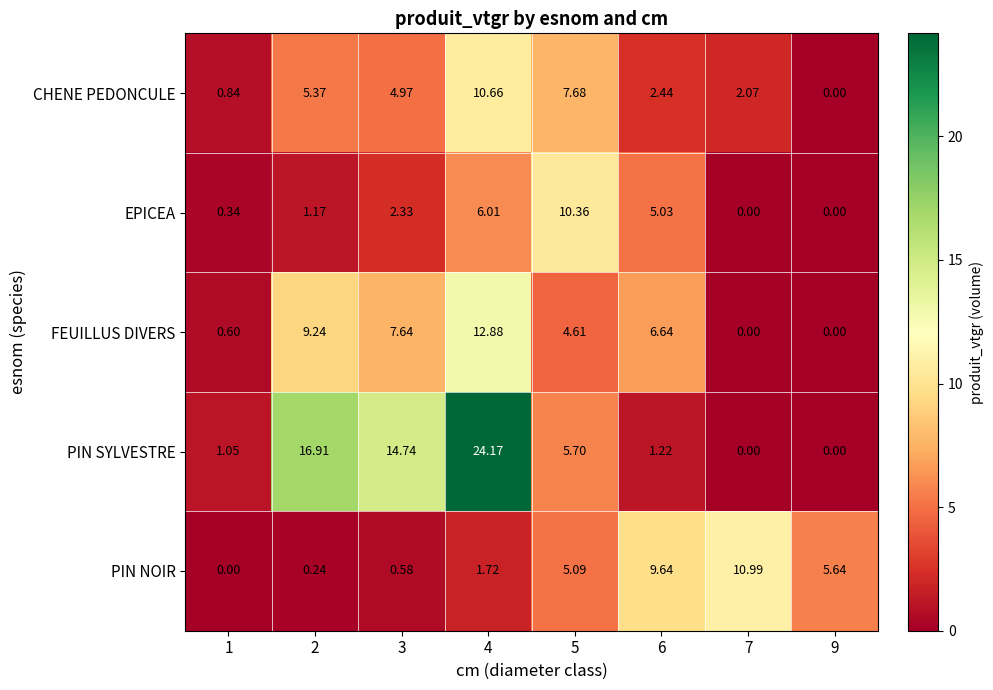

Which series changed the most between 1 and 2?

PIN SYLVESTRE